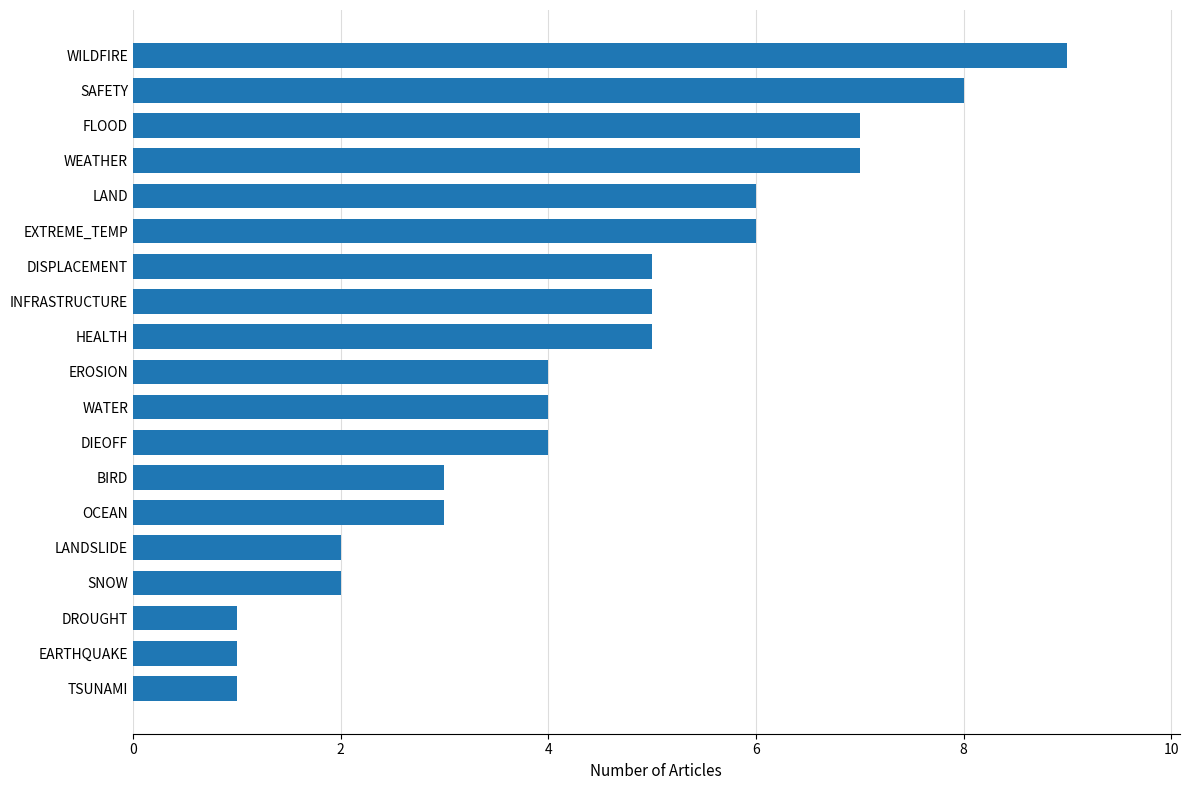

What is the difference between the values at WILDFIRE and LAND?

3